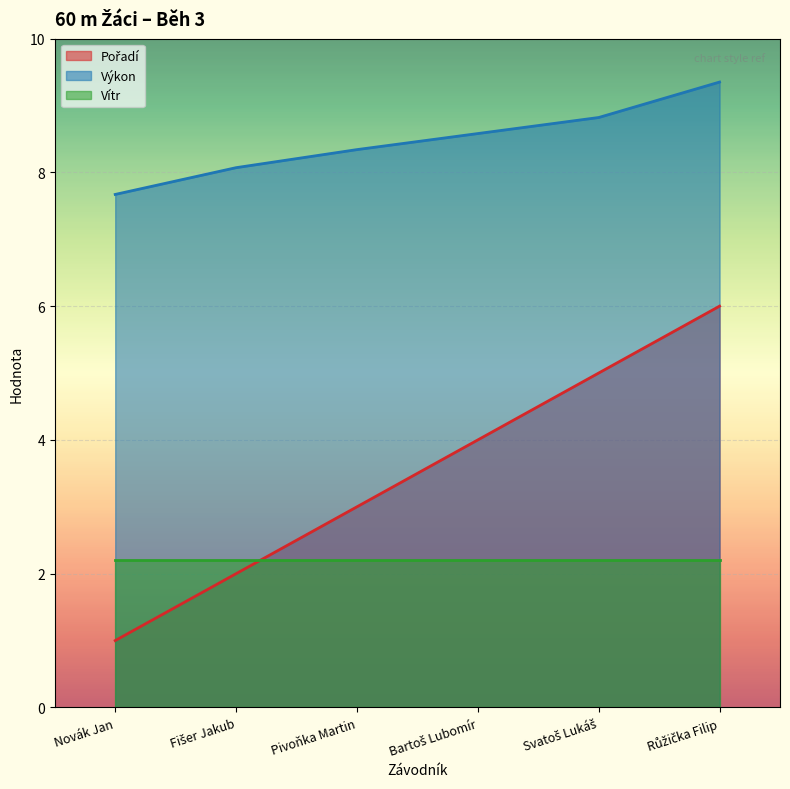

What position from the right is Bartoš Lubomír?

3